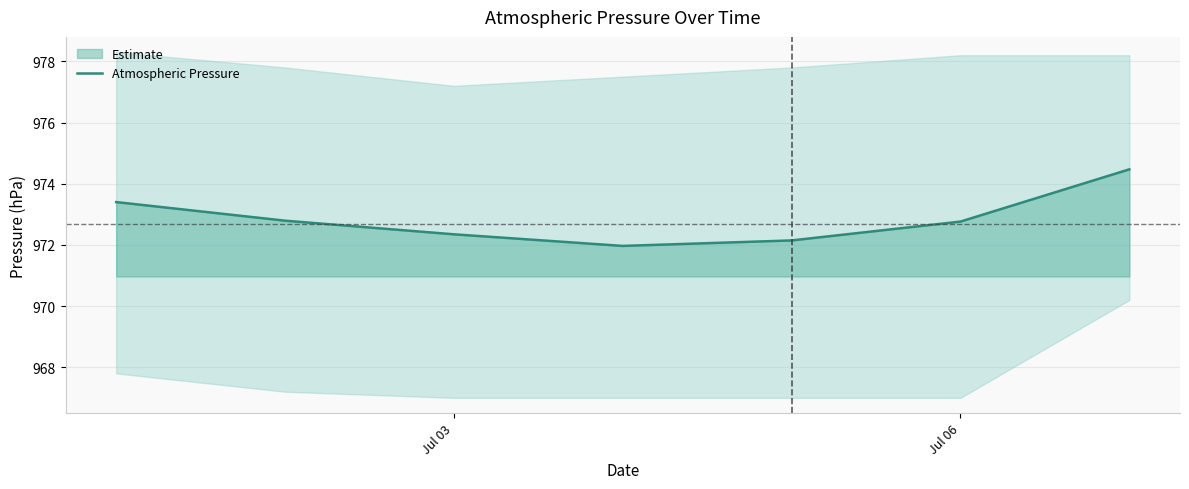

True or false: Atmospheric Pressure has a value of 972.8 at Jul 06.

True